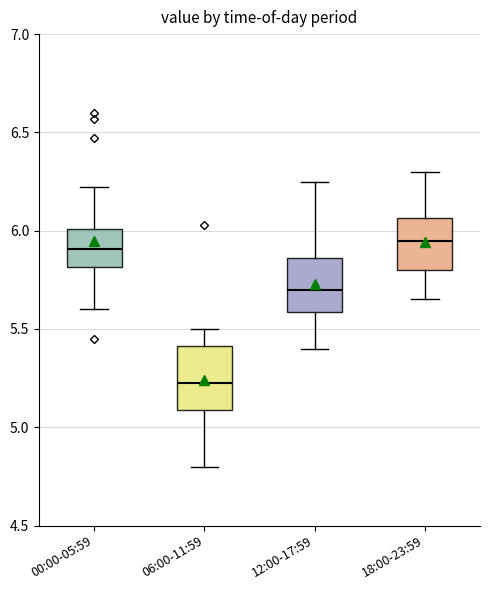

Where does the median line of the box for 06:00-11:59 sit on the y-axis? The values are not printed on the chart, so give them approximately, as read against the axis.

5.25